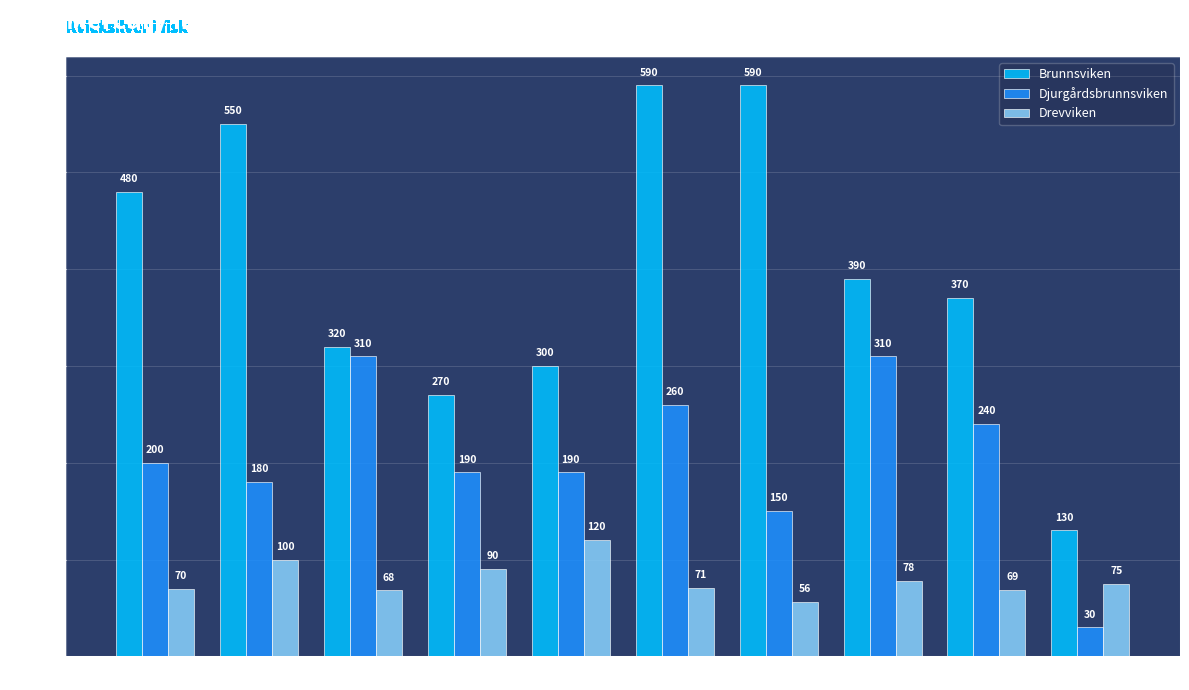

How many groups of bars are there?

10